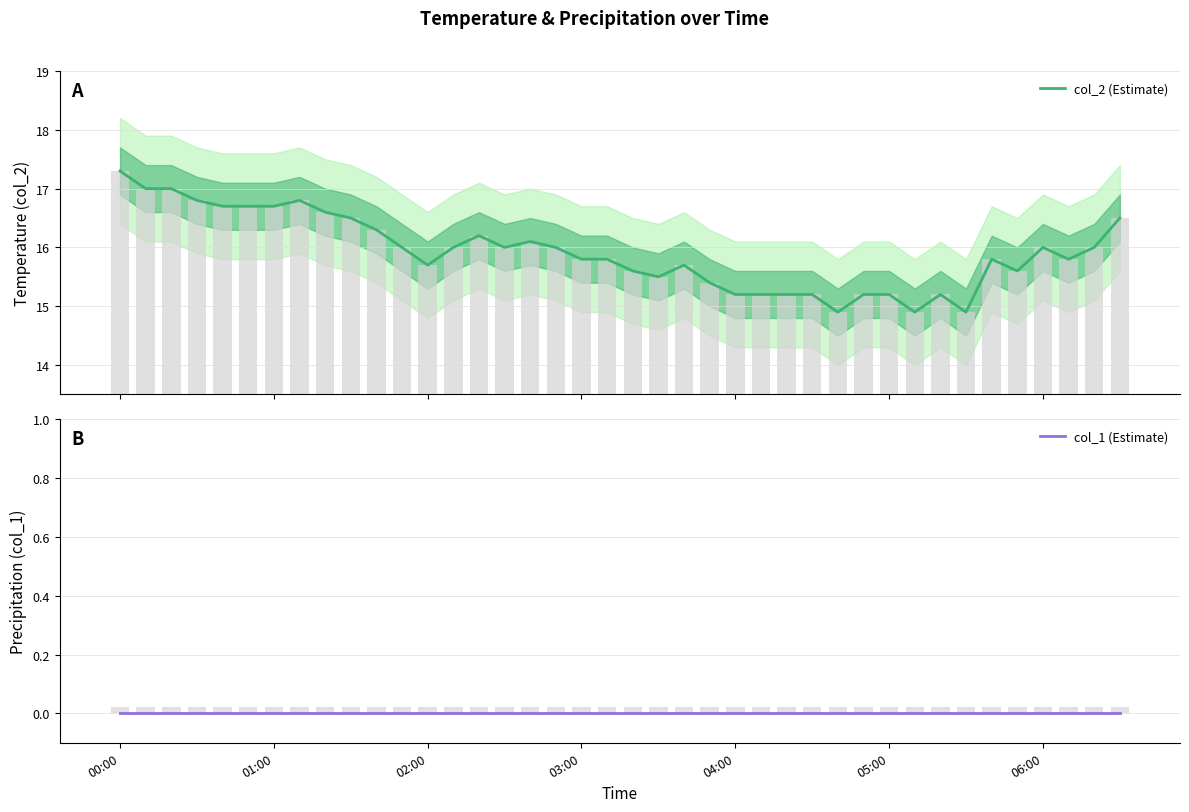

Which label corresponds to the largest value in the chart?

00:00